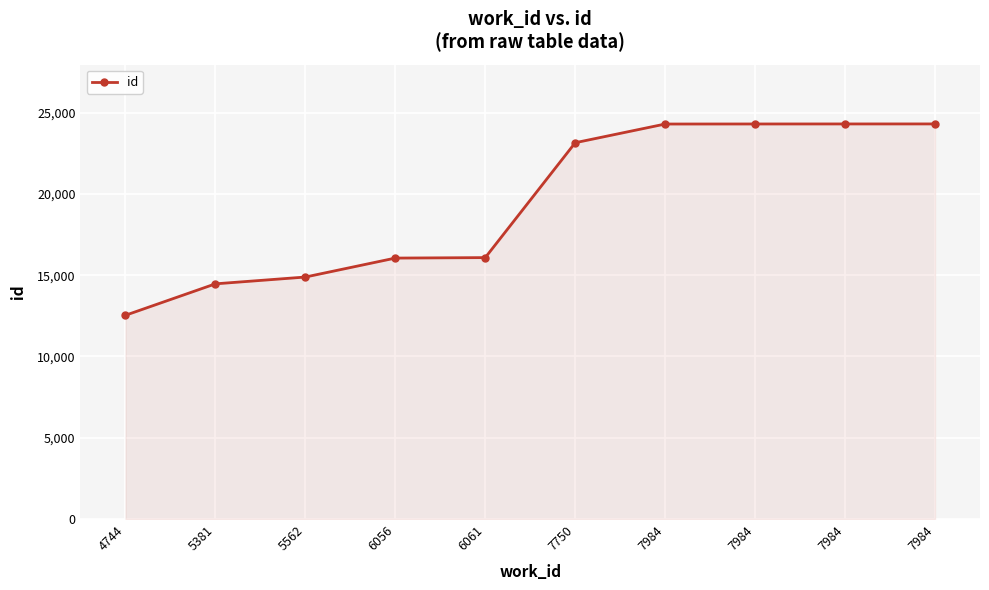

Is this an area chart (filled region under the line)?

Yes